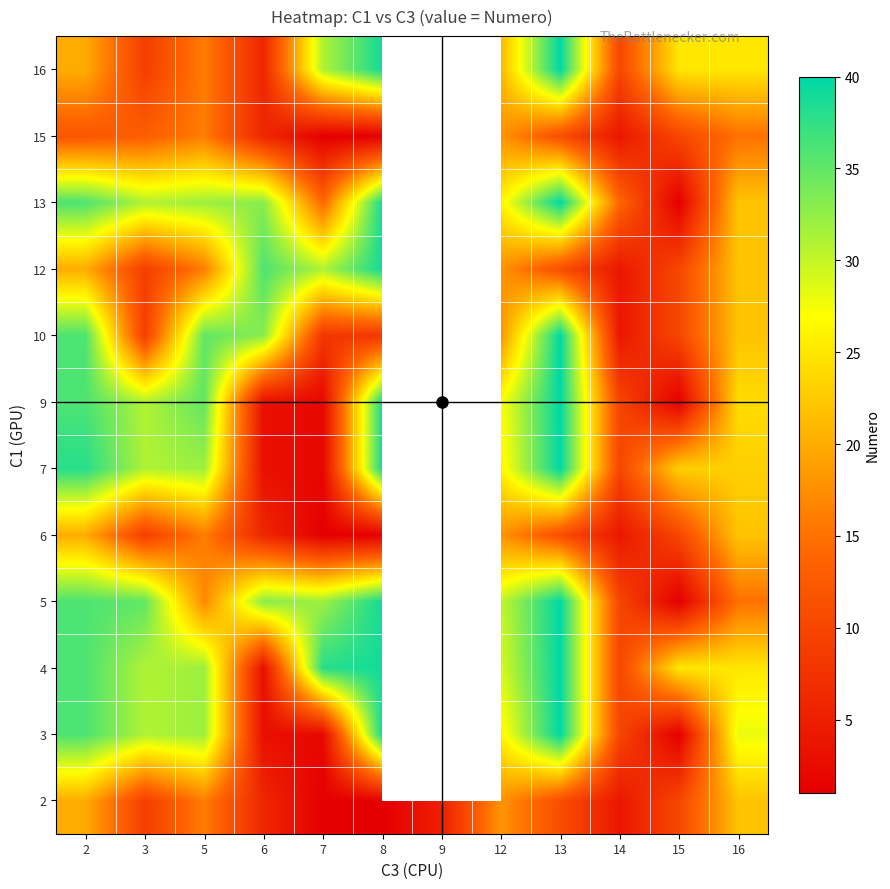

What is the total value across all series at 8?

323.0